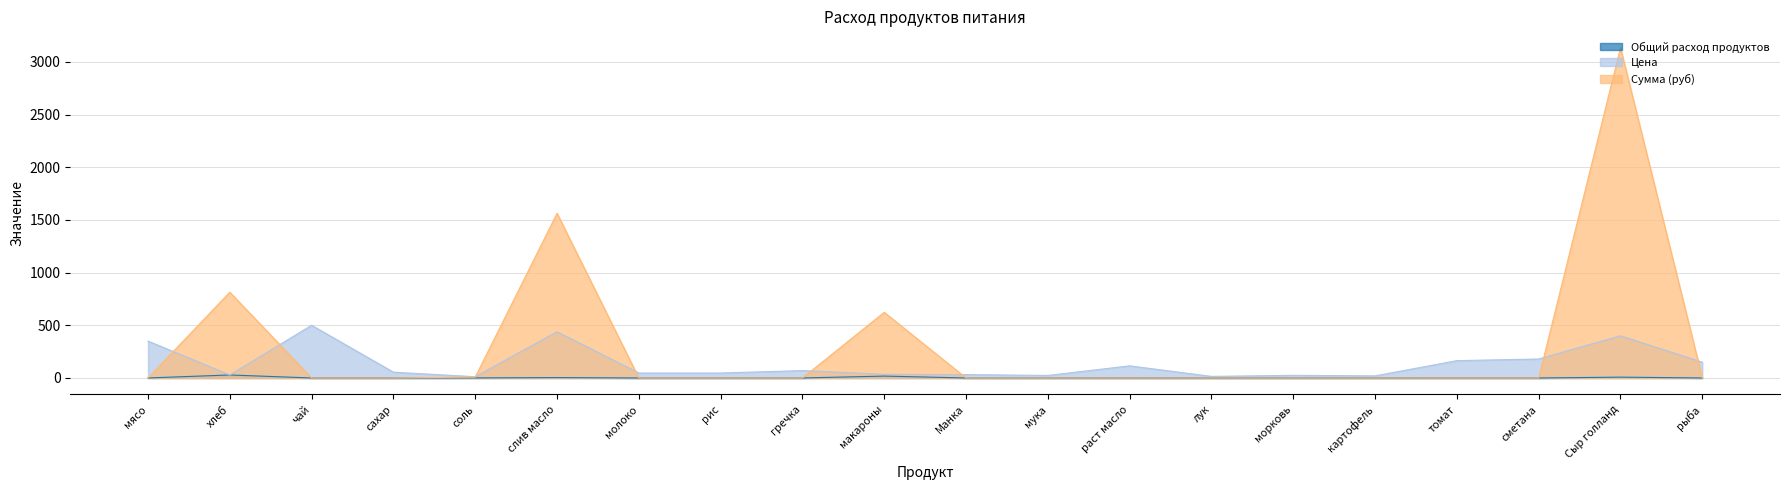

What is the maximum value shown in the chart?

3132.8